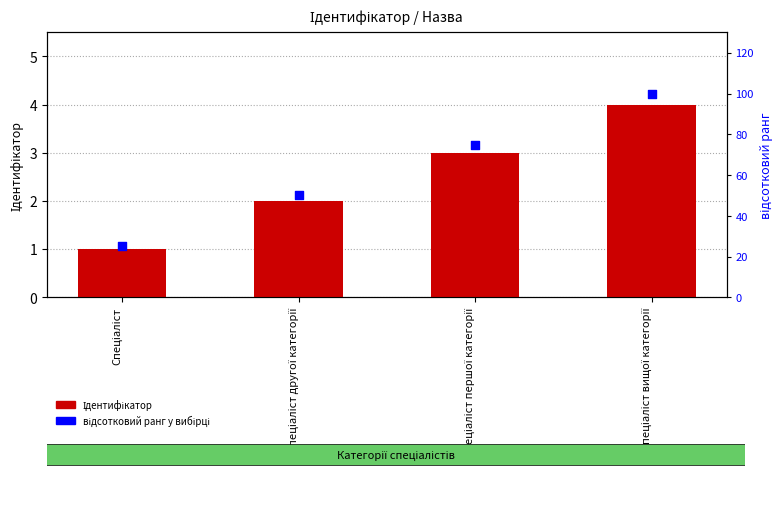

Which series reaches the minimum Y coordinate?

Ідентифікатор